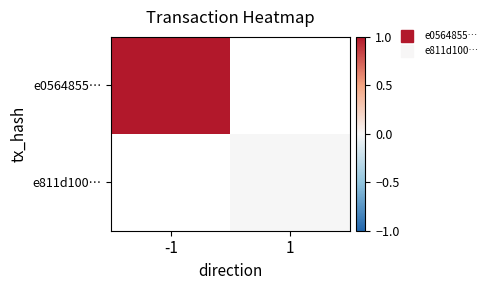

At which category does the chart reach its minimum across all series?

1